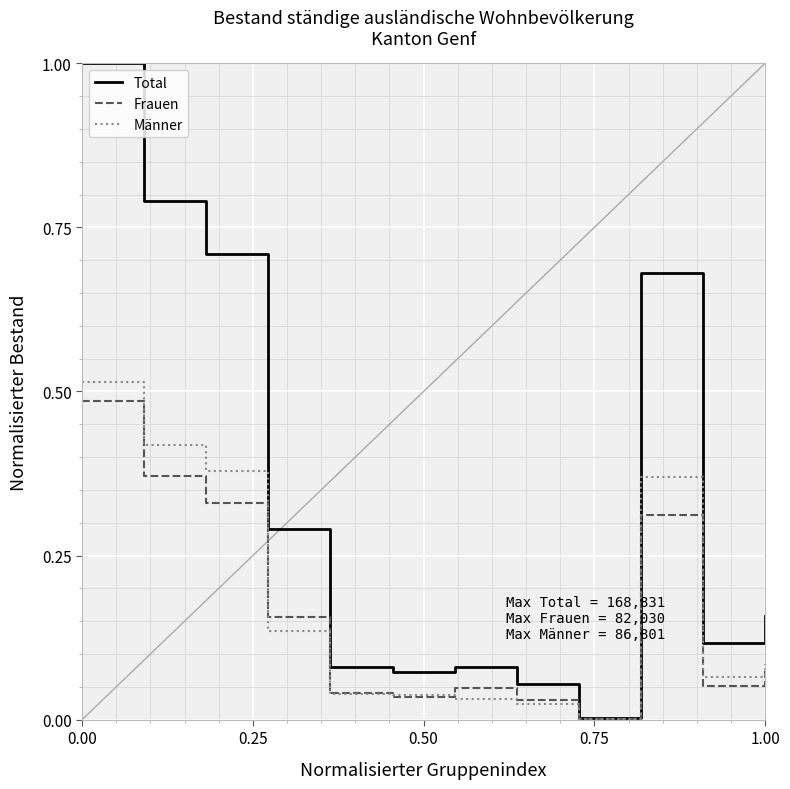

Which series has the largest range (max minus min)?

Total